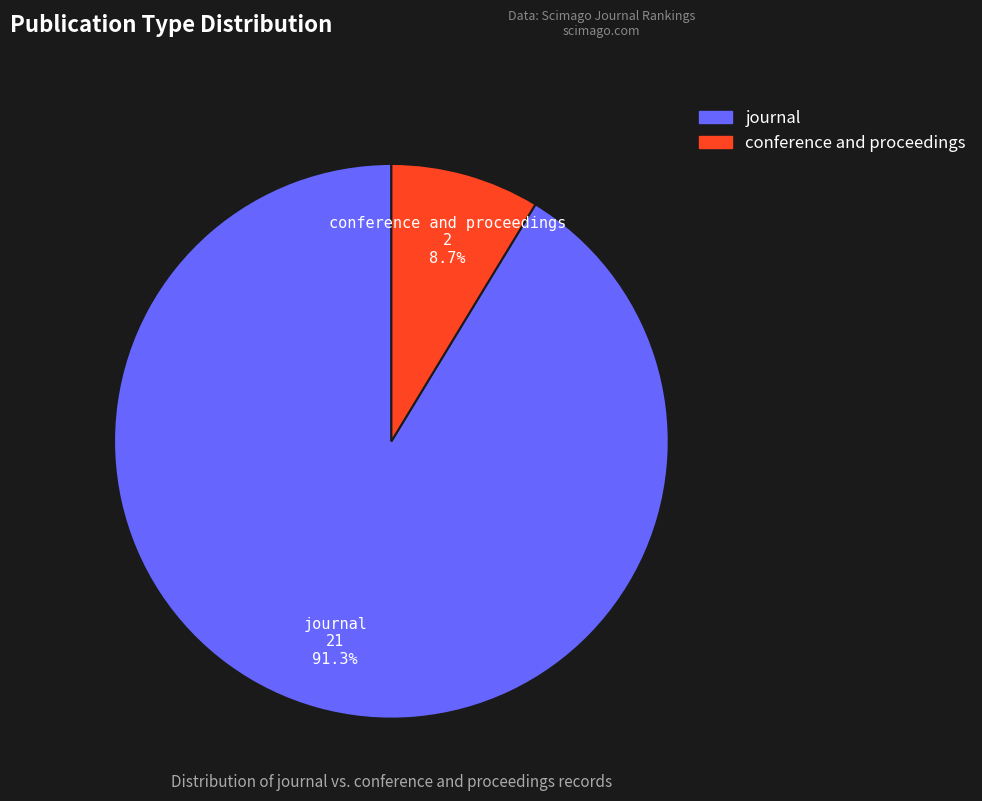

Which slice represents more than half of the pie?

journal